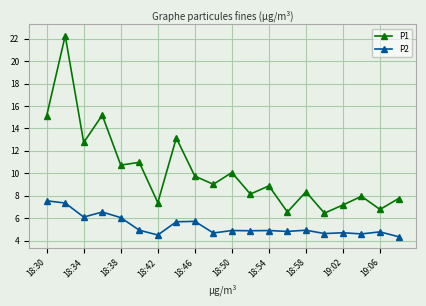

How many values in the P1 series exceed 9?

10